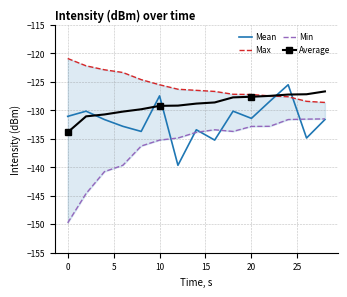

Reading left to right, what are all the values shown in this chart?

Mean: -131.1	-130.1	-131.6	-132.8	-133.7	-127.5	-139.7	-133.4	-135.2	-130.1	-131.4	-128.4	-125.5	-134.9	-131.6
Max: -120.9	-122.2	-122.9	-123.4	-124.6	-125.5	-126.3	-126.5	-126.7	-127.2	-127.2	-127.5	-127.6	-128.4	-128.6
Min: -149.8	-144.6	-140.8	-139.7	-136.3	-135.2	-134.9	-133.9	-133.4	-133.7	-132.8	-132.8	-131.6	-131.5	-131.5
Average: -133.9	-131.1	-130.7	-130.2	-129.8	-129.2	-129.2	-128.8	-128.6	-127.7	-127.6	-127.5	-127.2	-127.2	-126.7